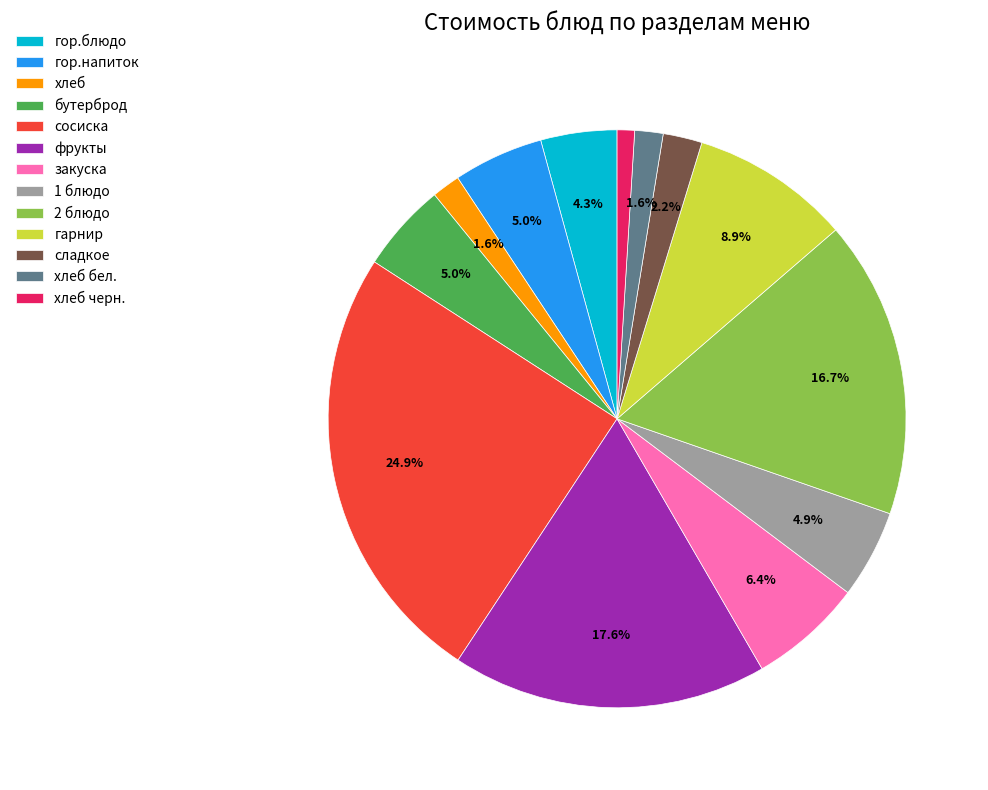

To the nearest percent, what portion does сладкое represent?

2%